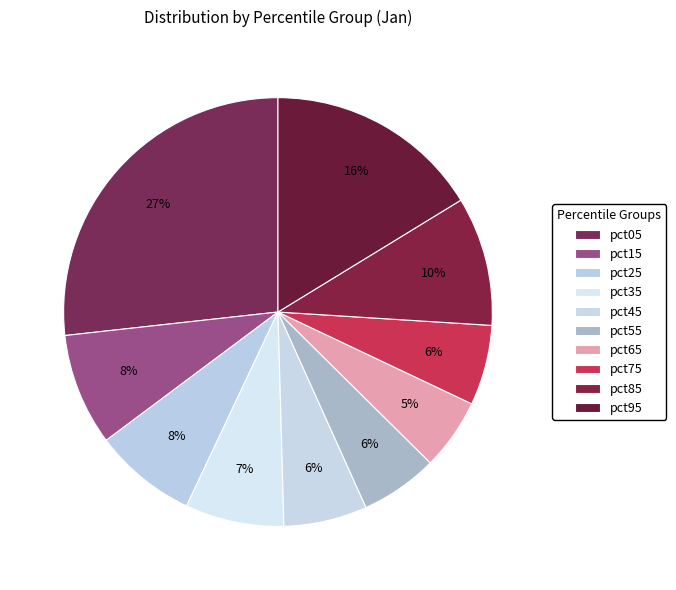

True or false: pct25 accounts for 1% of the total.

False